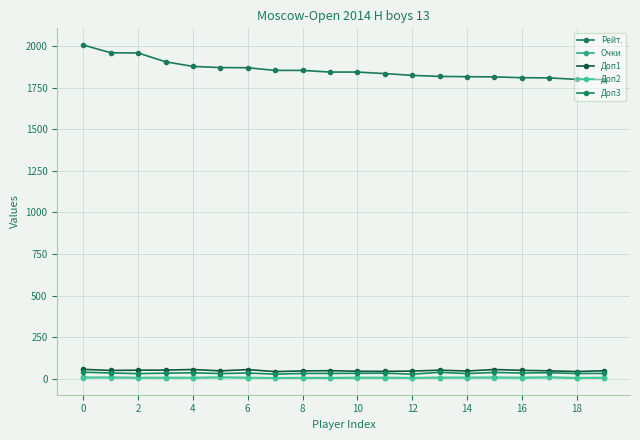

Does the chart have visible grid lines?

Yes